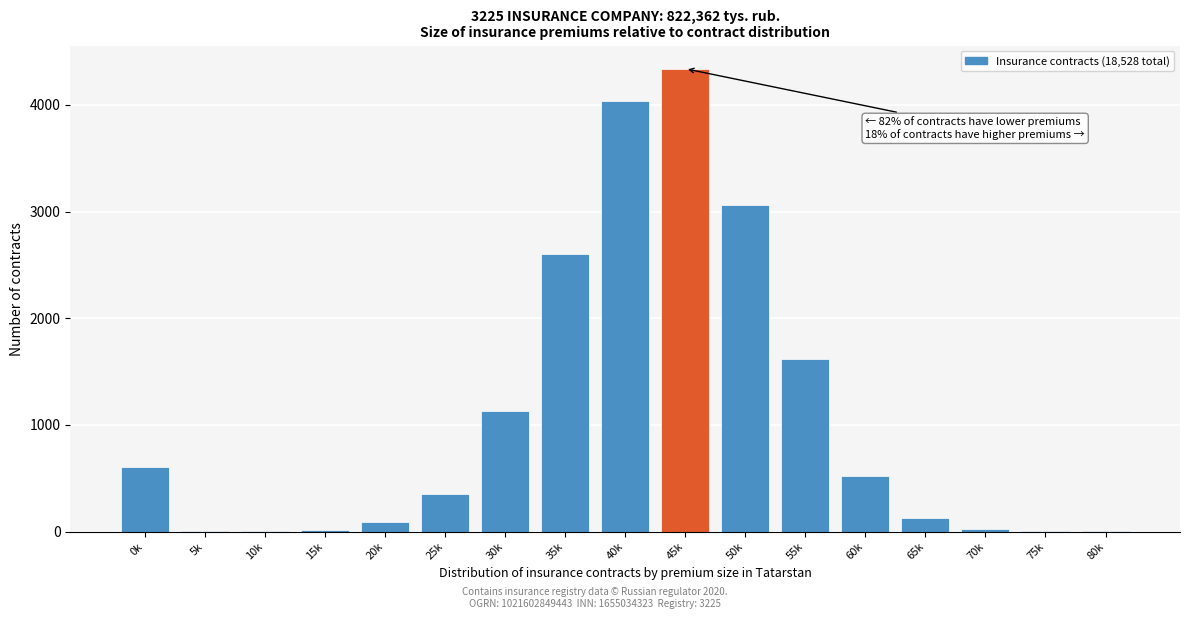

Where is the data nearest to the value 2170?

35k